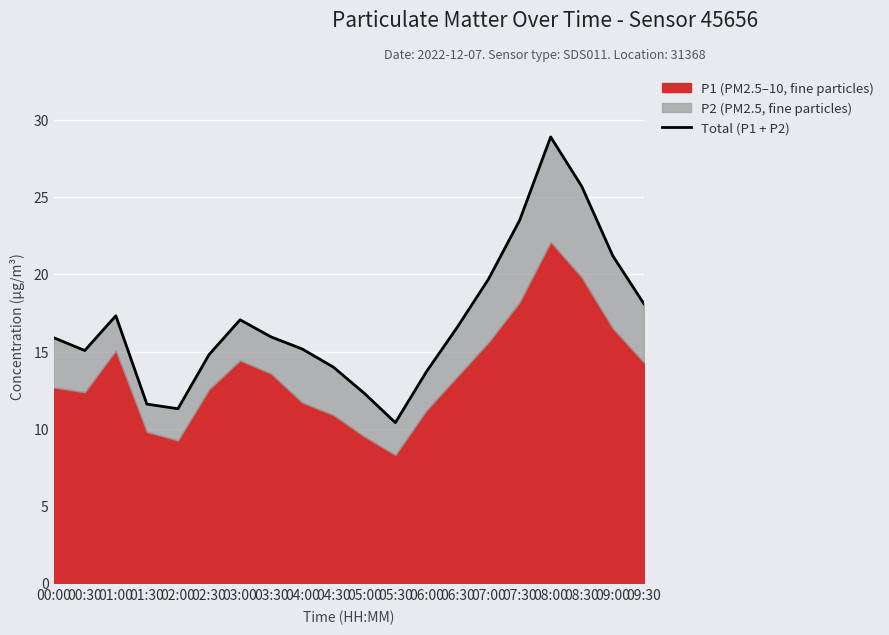

True or false: the data has more than 2 interior local peaks.

True